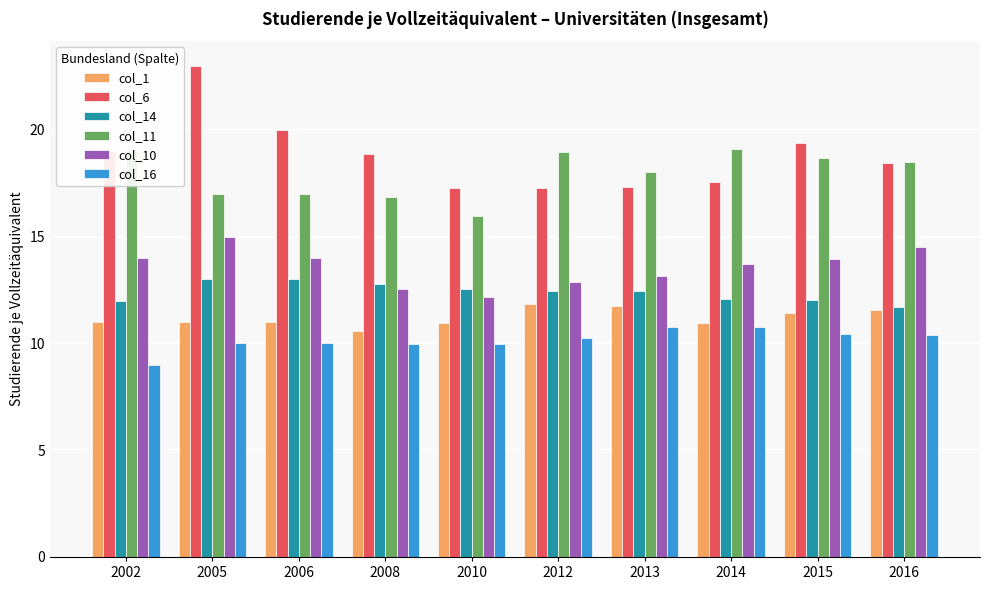

What is the sum of the col_14 values at 2008 and 2012?

25.2